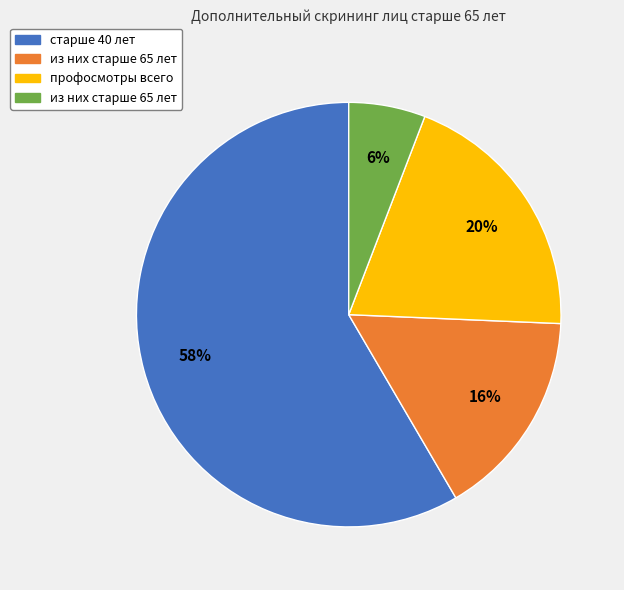

Is there any slice that represents more than half of the pie?

Yes